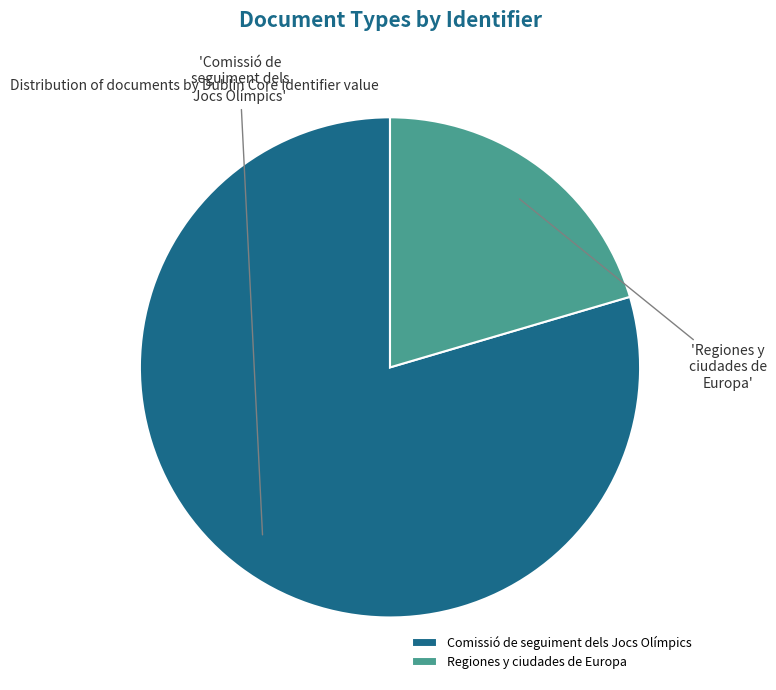

How many slices are in this pie chart?

2